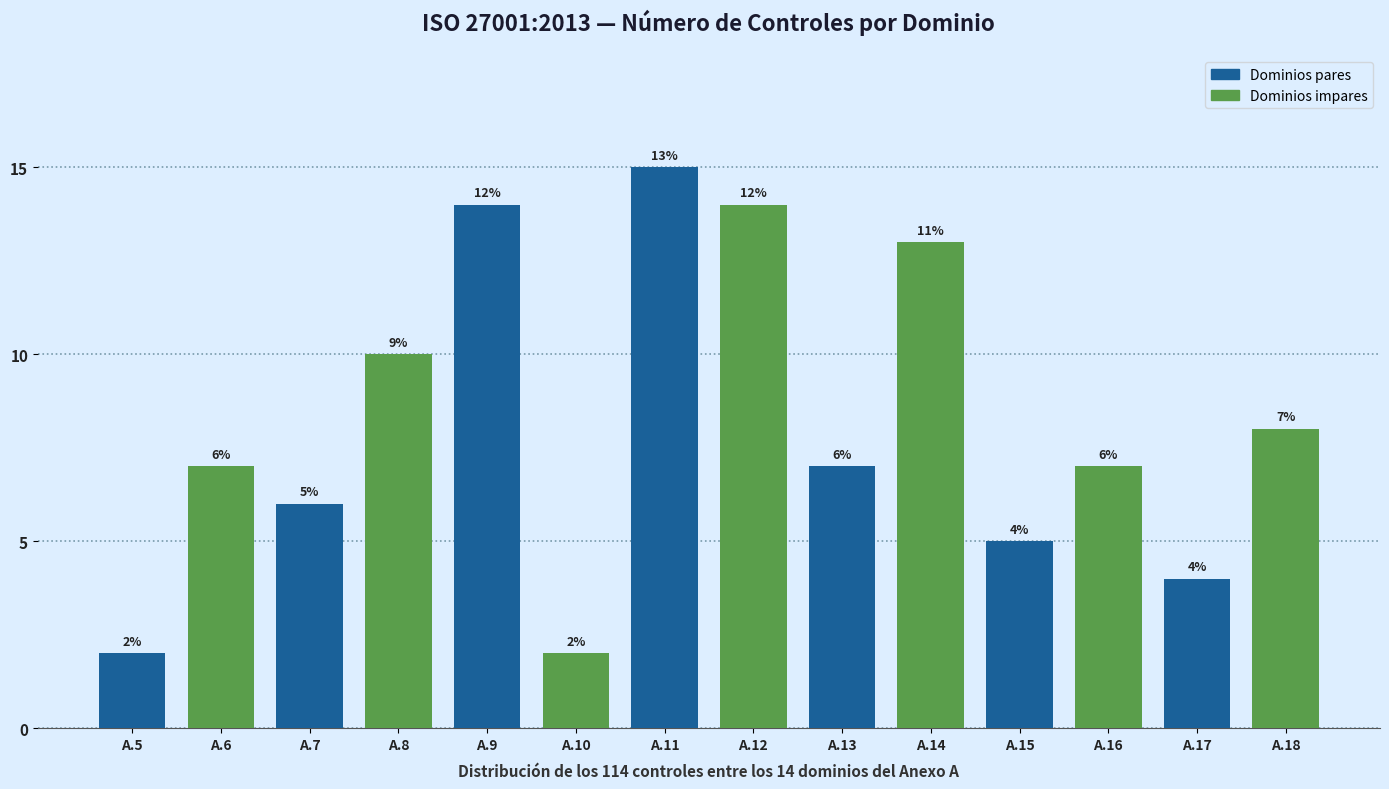

Reading right to left, what are all the values shown in this chart?

8	4	7	5	13	7	14	15	2	14	10	6	7	2